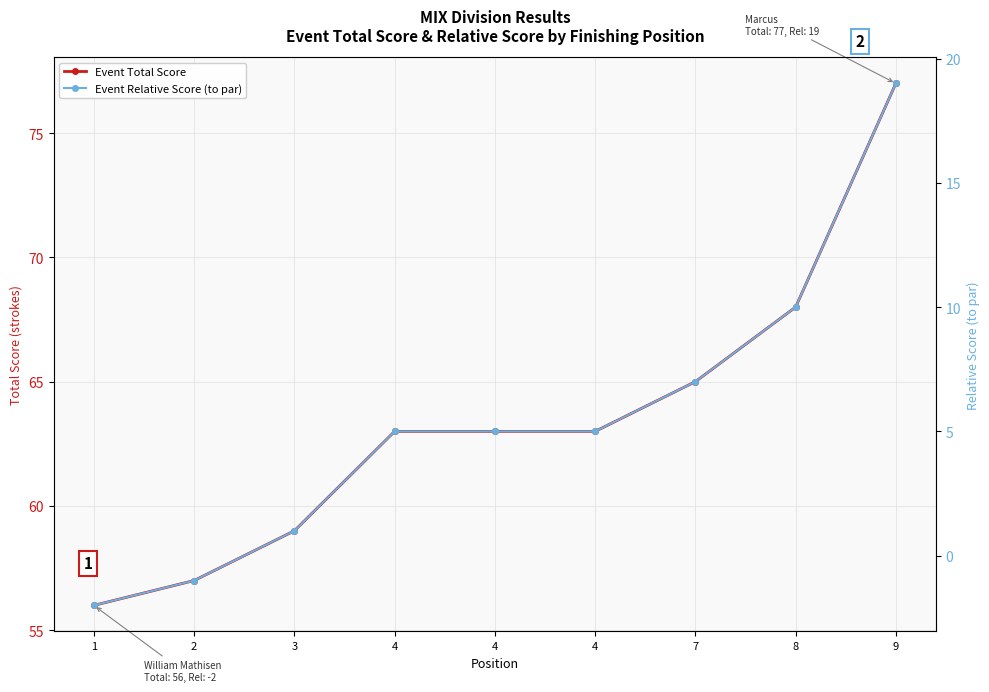

Reading left to right, extract all data points from this chart.

Event Total Score: 1=56	2=57	3=59	4=63	4=63	4=63	7=65	8=68	9=77
Event Relative Score (to par): 1=-2	2=-1	3=1	4=5	4=5	4=5	7=7	8=10	9=19